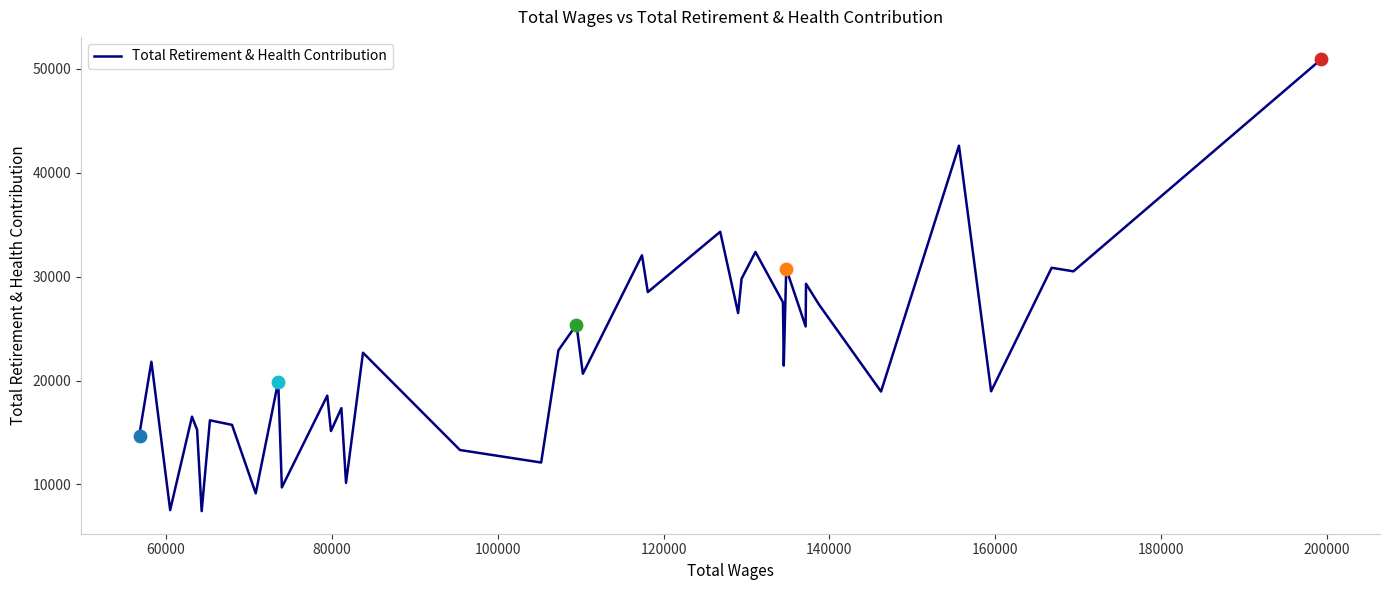

What is the smallest value displayed?

7438